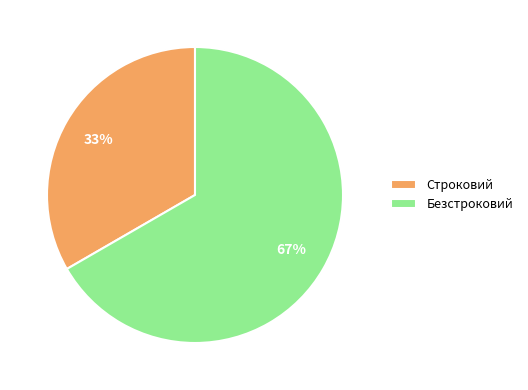

Which category has the biggest portion of the pie?

Безстроковий